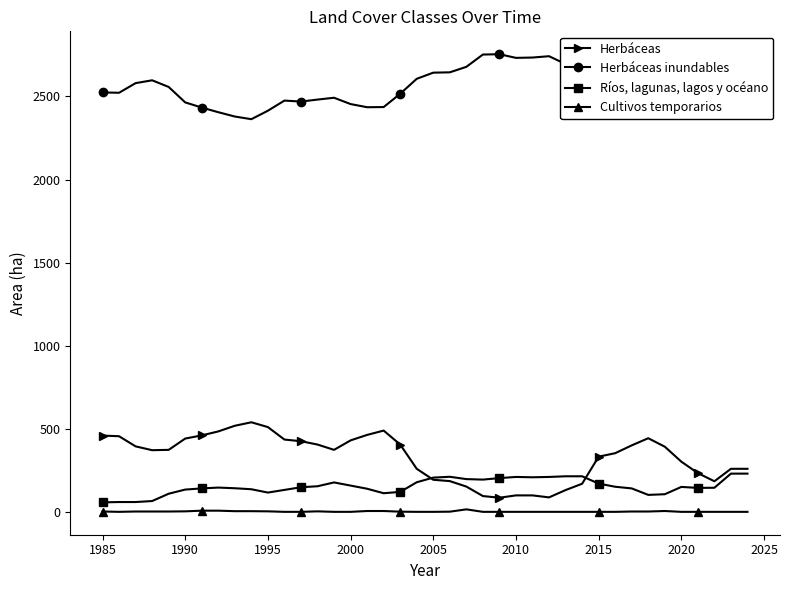

True or false: Ríos, lagunas, lagos y océano and Herbáceas inundables cross at least once.

False